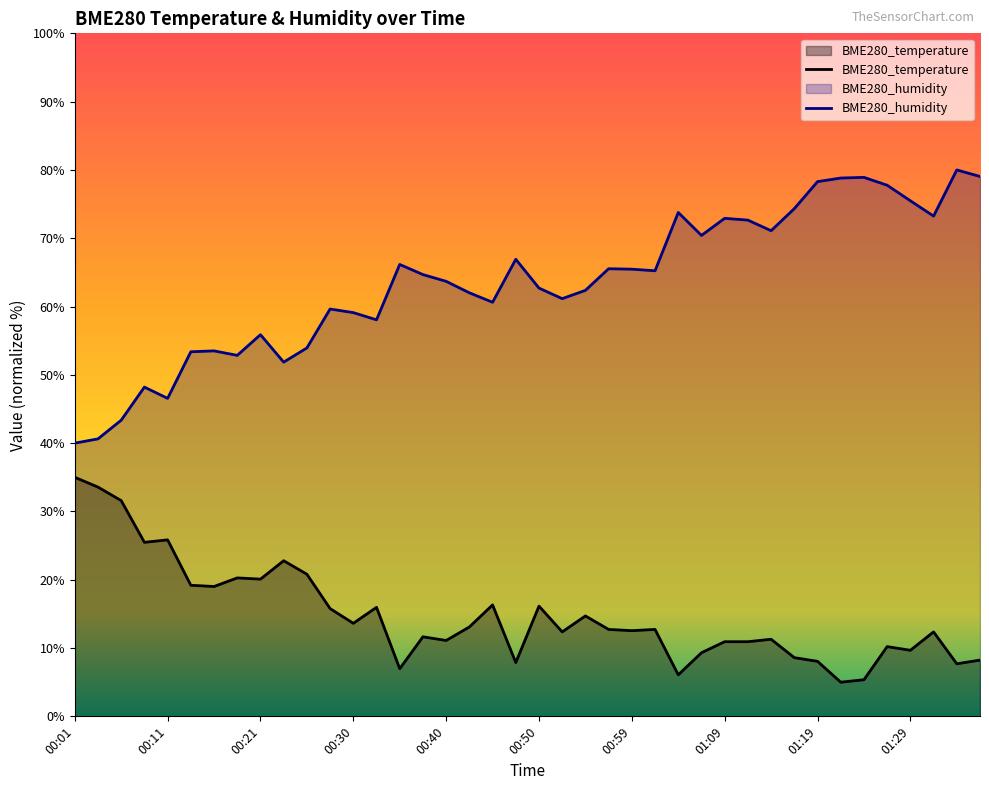

Reading left to right, transcribe all the data shown in this chart.

BME280_temperature: 35.0	33.6	31.6	25.5	25.8	19.2	19.0	20.3	20.1	22.8	20.8	15.8	13.6	16.0	7.0	11.6	11.1	13.1	16.3	7.9	16.1	12.4	14.7	12.7	12.5	12.7	6.1	9.3	10.9	10.9	11.3	8.6	8.1	5.0	5.4	10.2	9.7	12.4	7.7	8.2
BME280_humidity: 40.0	40.6	43.4	48.2	46.6	53.4	53.5	52.9	55.9	51.9	53.9	59.6	59.1	58.1	66.2	64.7	63.7	62.0	60.6	66.9	62.7	61.2	62.4	65.5	65.5	65.2	73.8	70.4	72.9	72.7	71.1	74.3	78.3	78.8	78.9	77.8	75.5	73.2	80.0	79.0